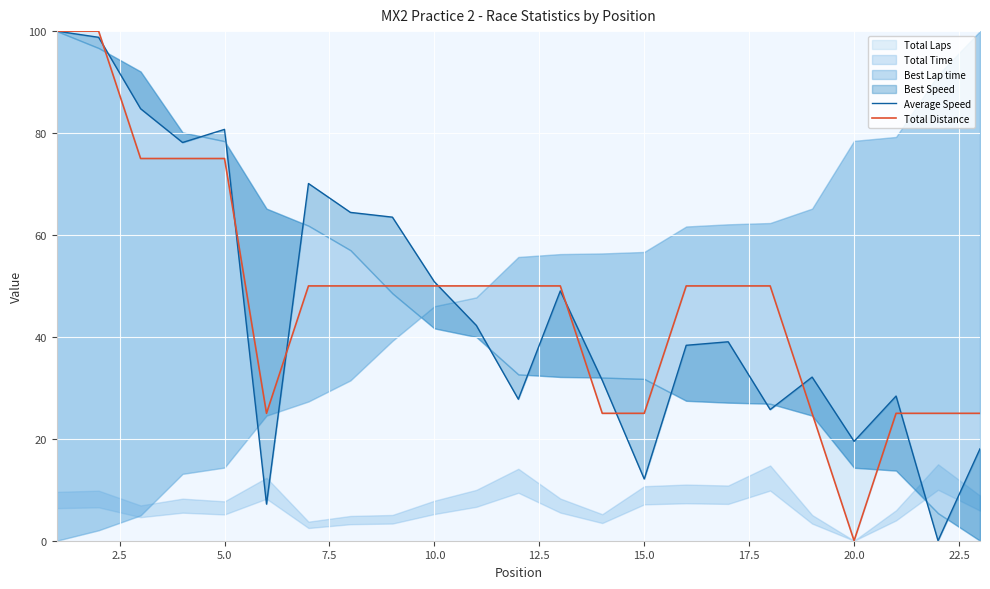

True or false: Total Distance has a value of 69.4 at 11.

False